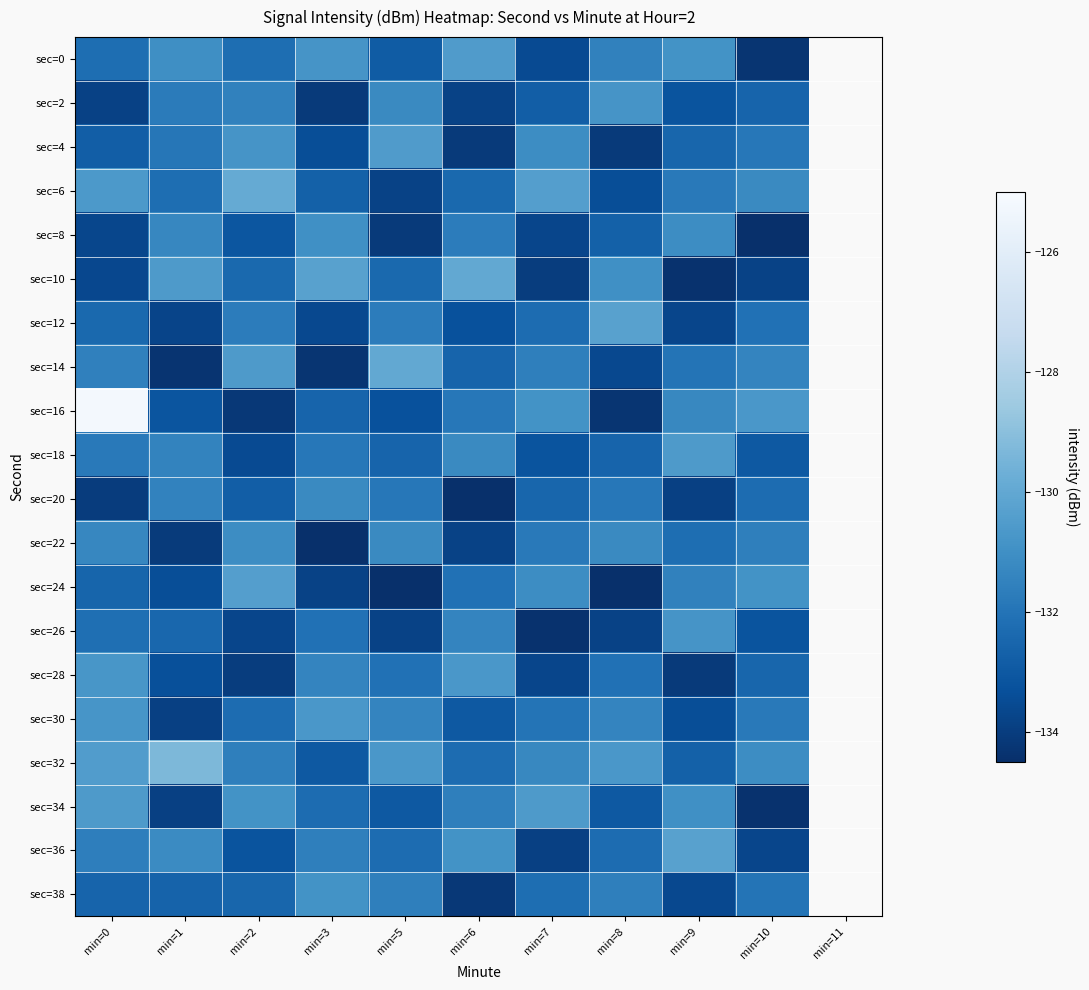

What is the maximum value shown in the chart?

-125.2